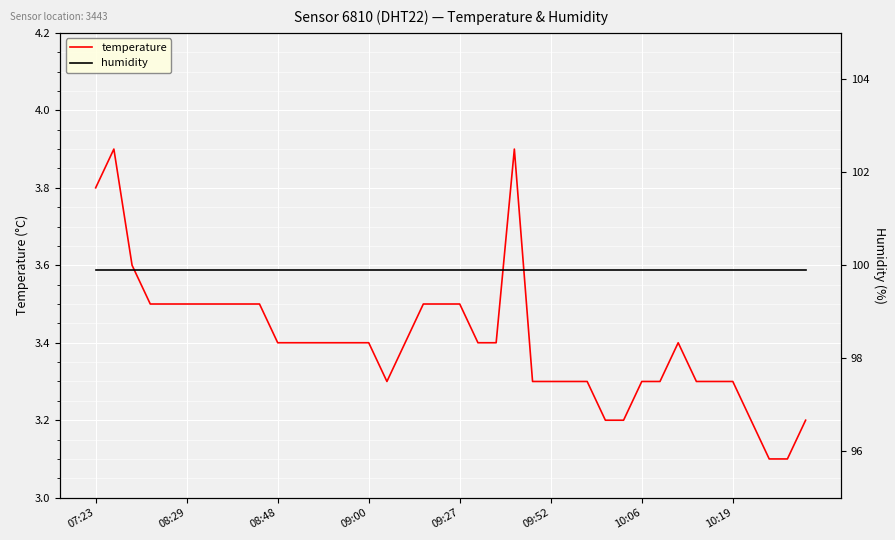

True or false: temperature and humidity cross at least once.

False